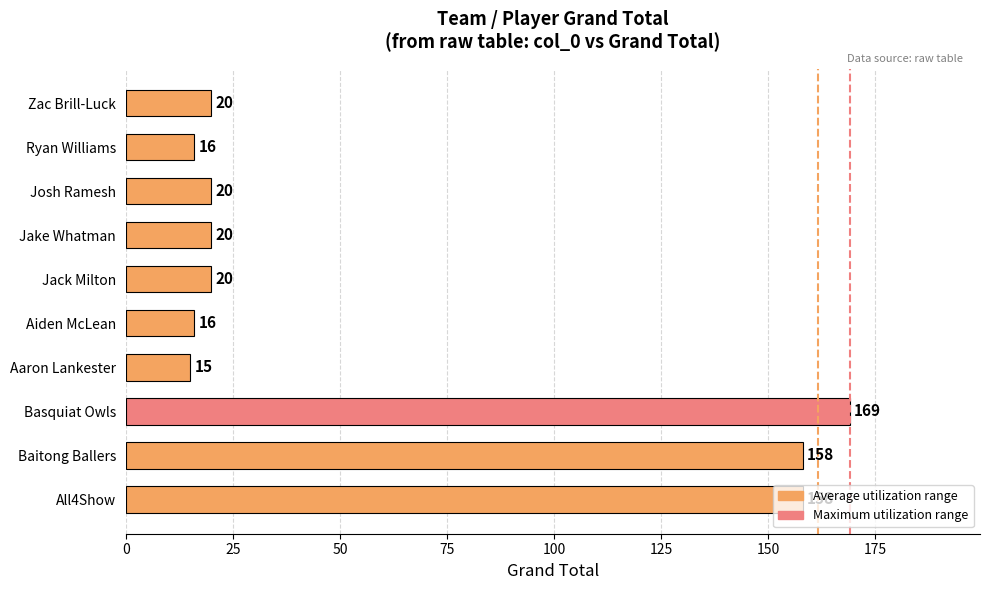

Does the chart contain stacked bars?

No